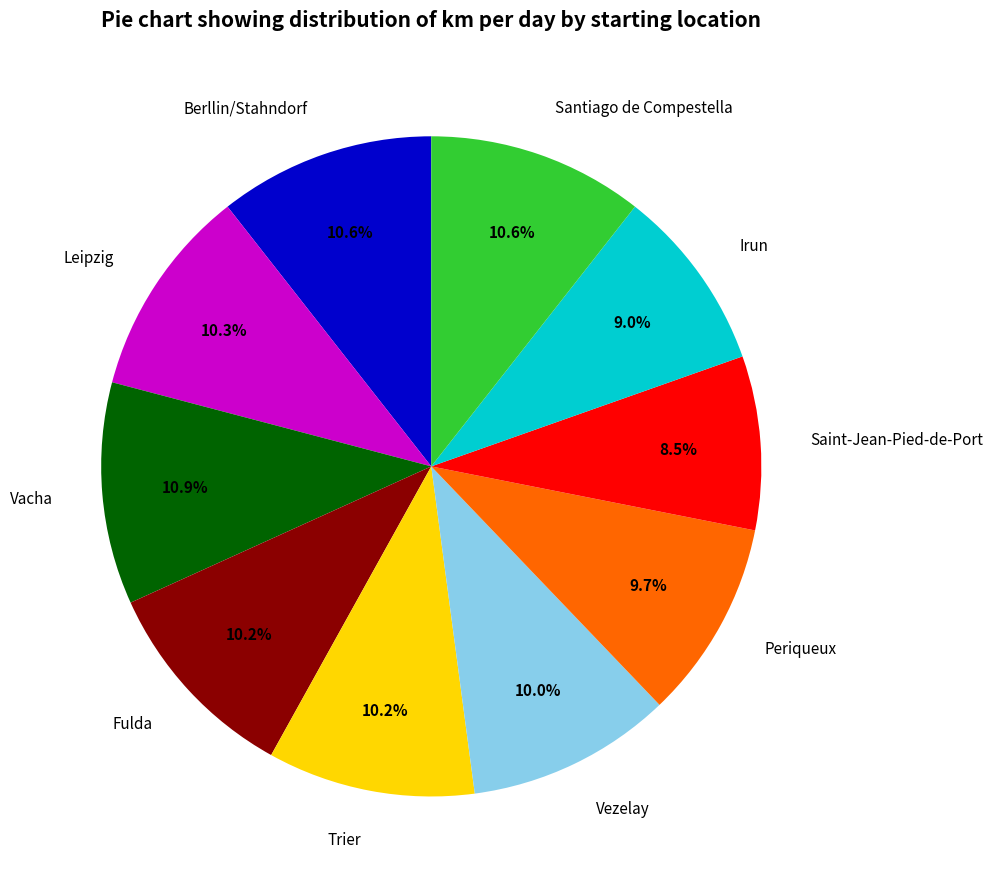

Approximately how many times larger is the value at Irun compared to Vacha?

0.8